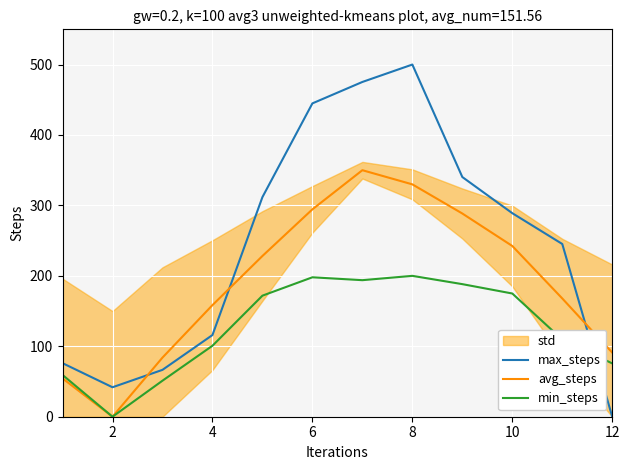

Is the value of avg_steps at 8 greater than the value of min_steps at 6?

Yes